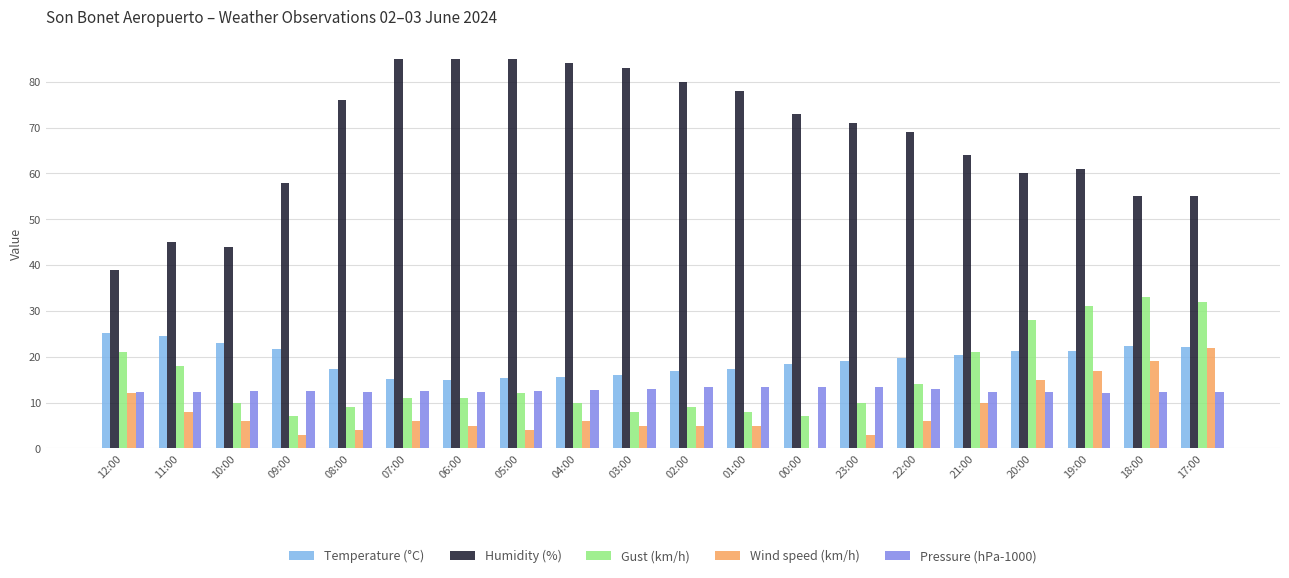

What is the average value of the Temperature (°C) series?

19.4